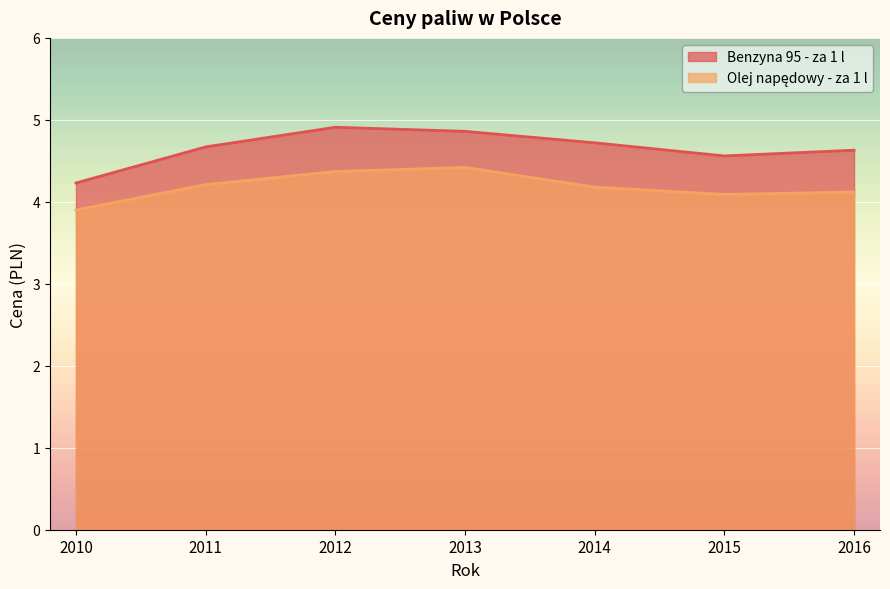

What is the value of the Olej napędowy - za 1 l point at the 5th from the left?

4.2